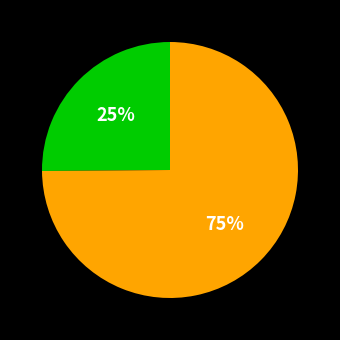

Count the number of slices in the pie.

2